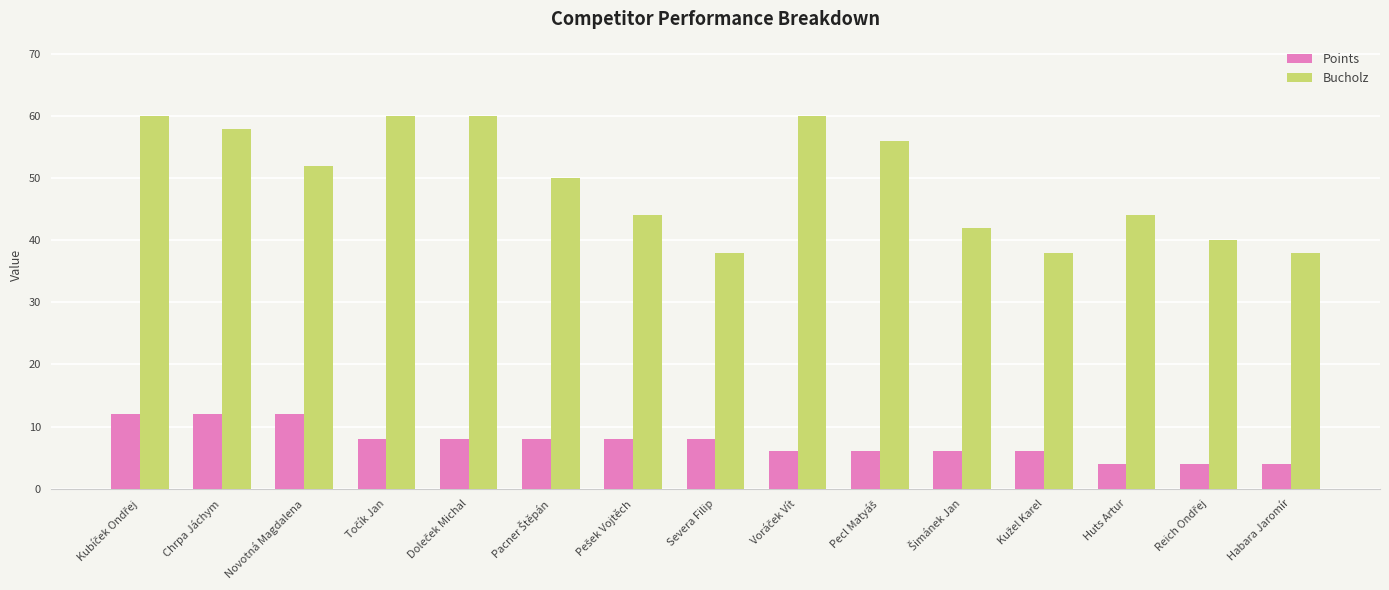

The value of Bucholz at Habara Jaromír is 38. True or false?

True